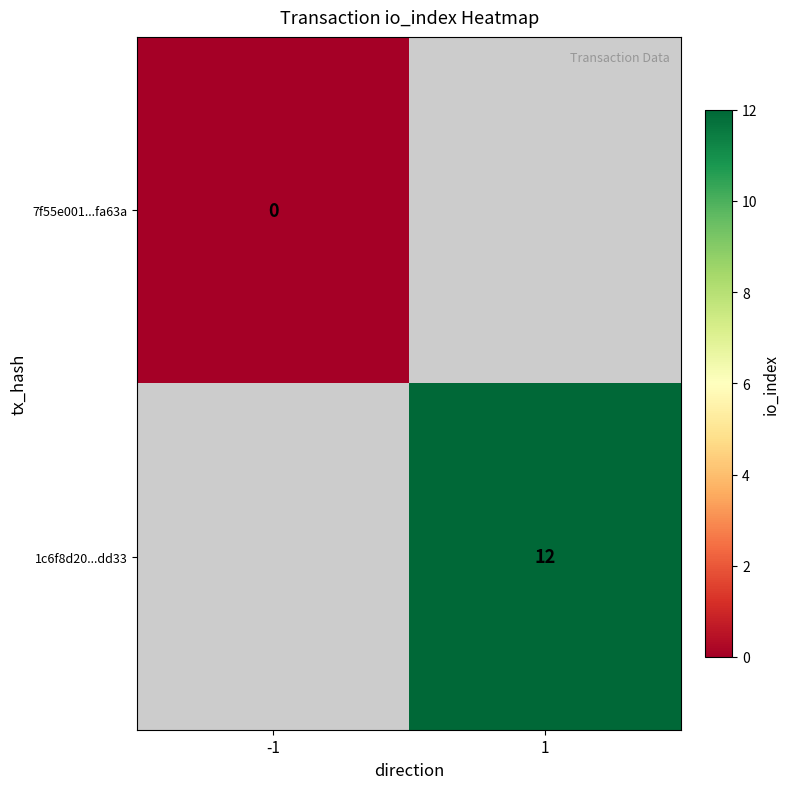

Which label corresponds to the largest value in the chart?

1